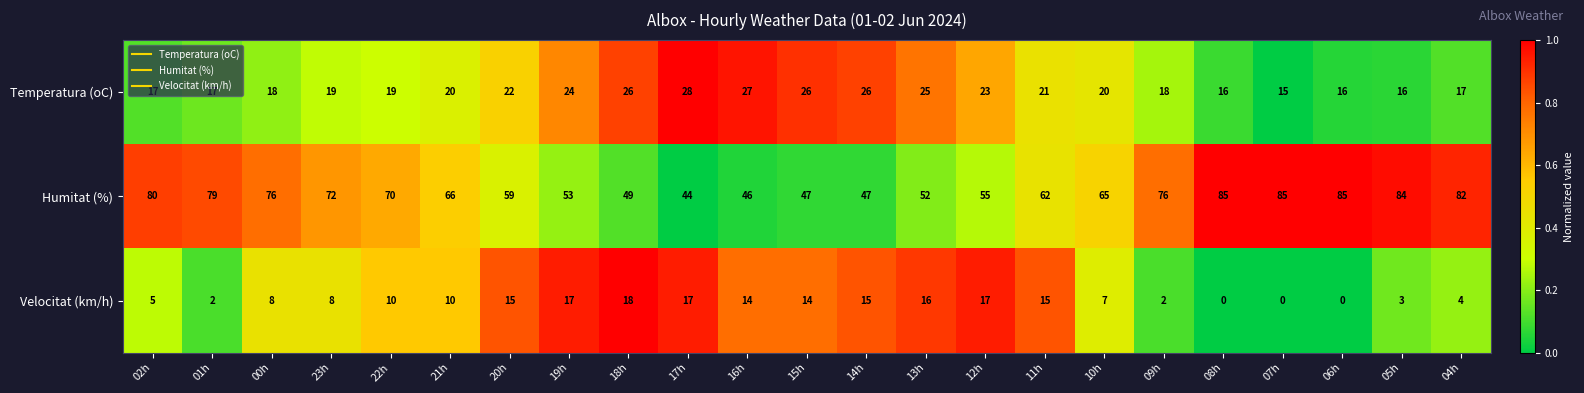

At 10h, list the series in order from largest to smallest.

Humitat (%), Temperatura (oC), Velocitat (km/h)